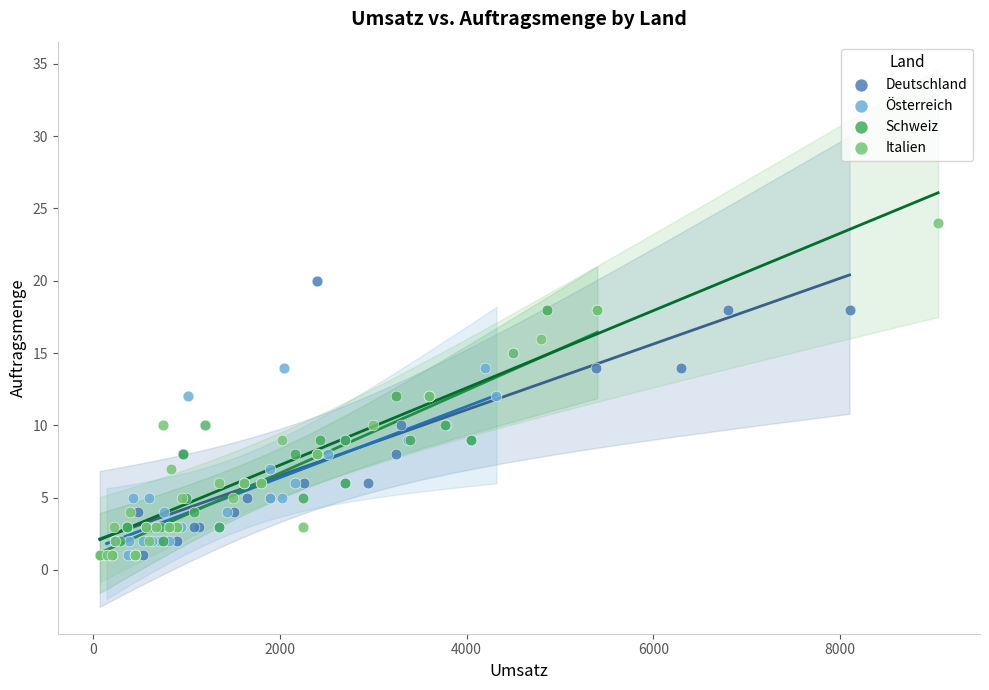

What are all the series names shown in the legend?

Deutschland, Österreich, Schweiz, Italien